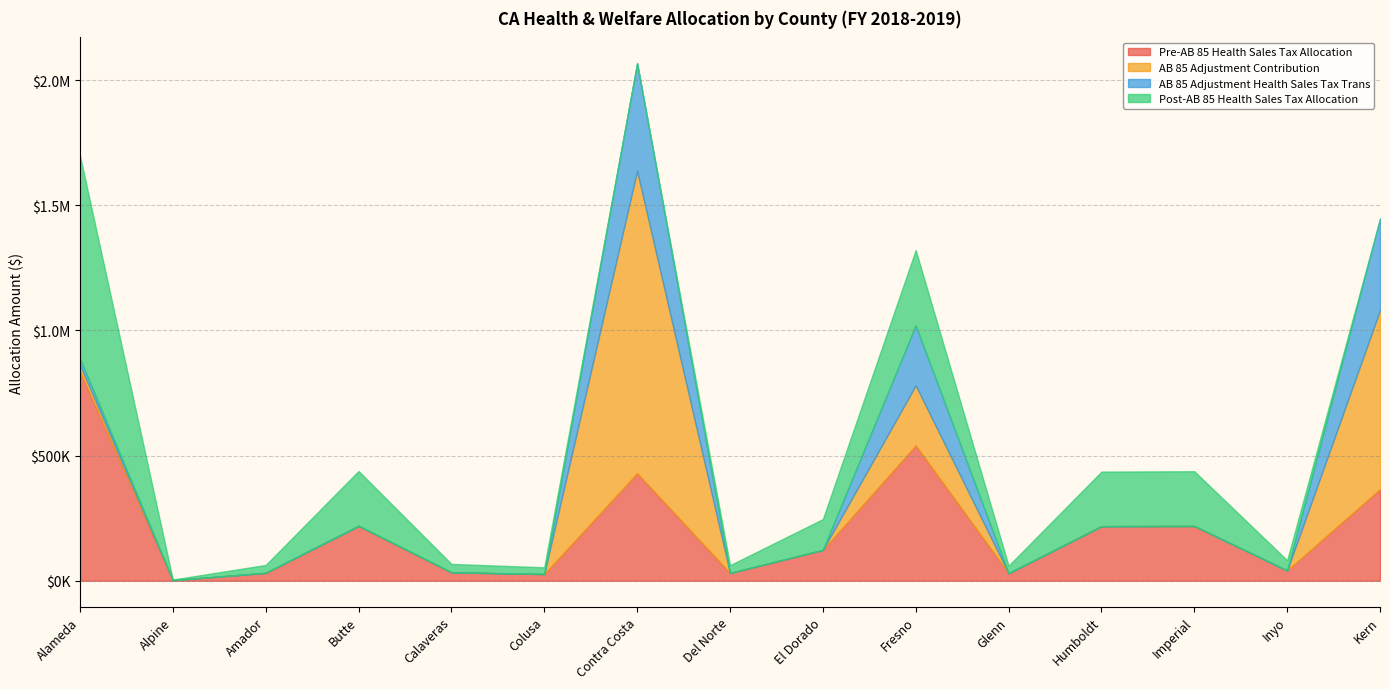

True or false: AB 85 Adjustment Health Sales Tax Trans has more than 2 points higher than both neighbors.

False